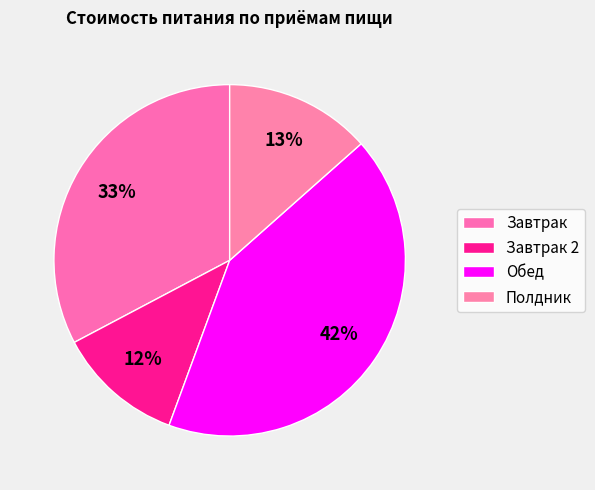

Rank the categories by value from highest to lowest.

Обед, Завтрак, Полдник, Завтрак 2